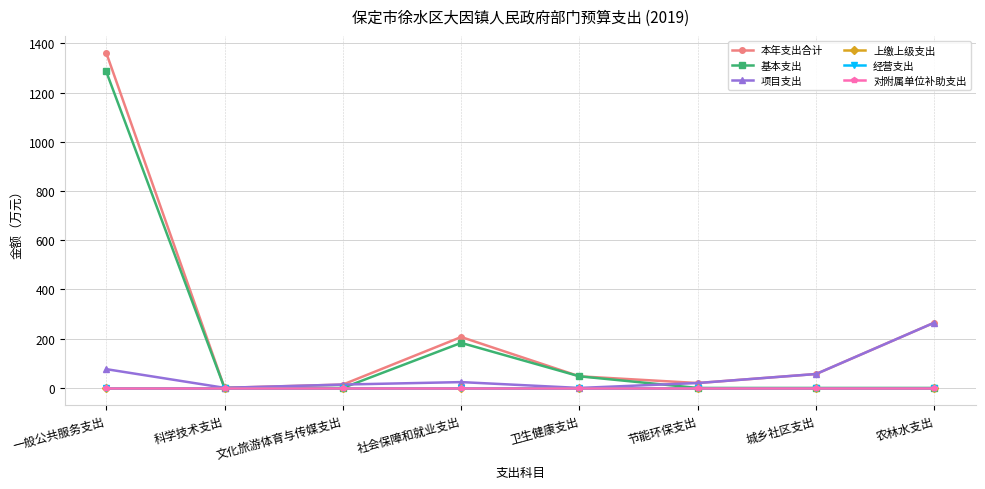

Is this an area chart (filled region under the line)?

No